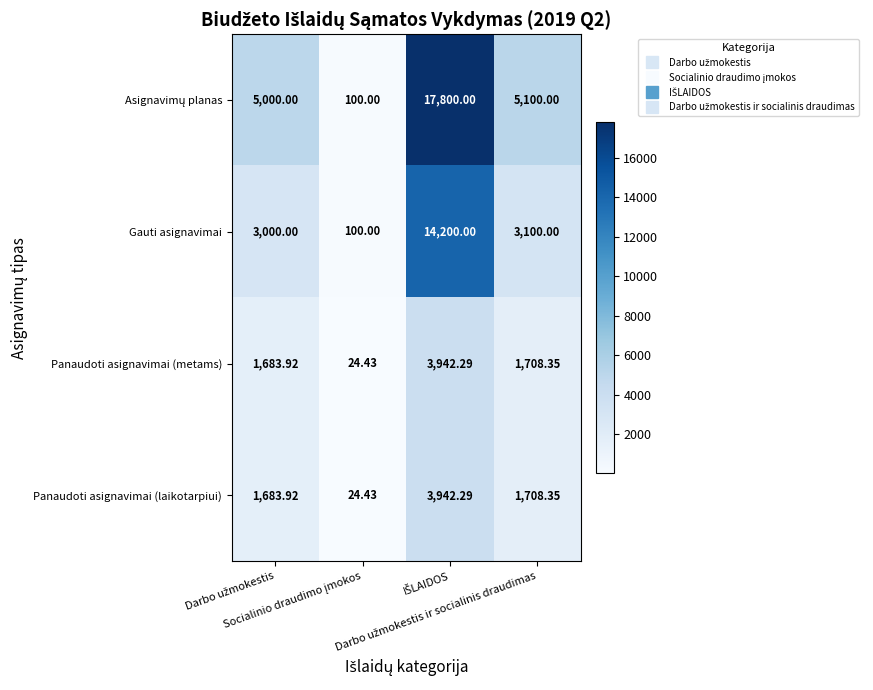

Between Darbo užmokestis and Socialinio draudimo įmokos, which is larger?

Darbo užmokestis